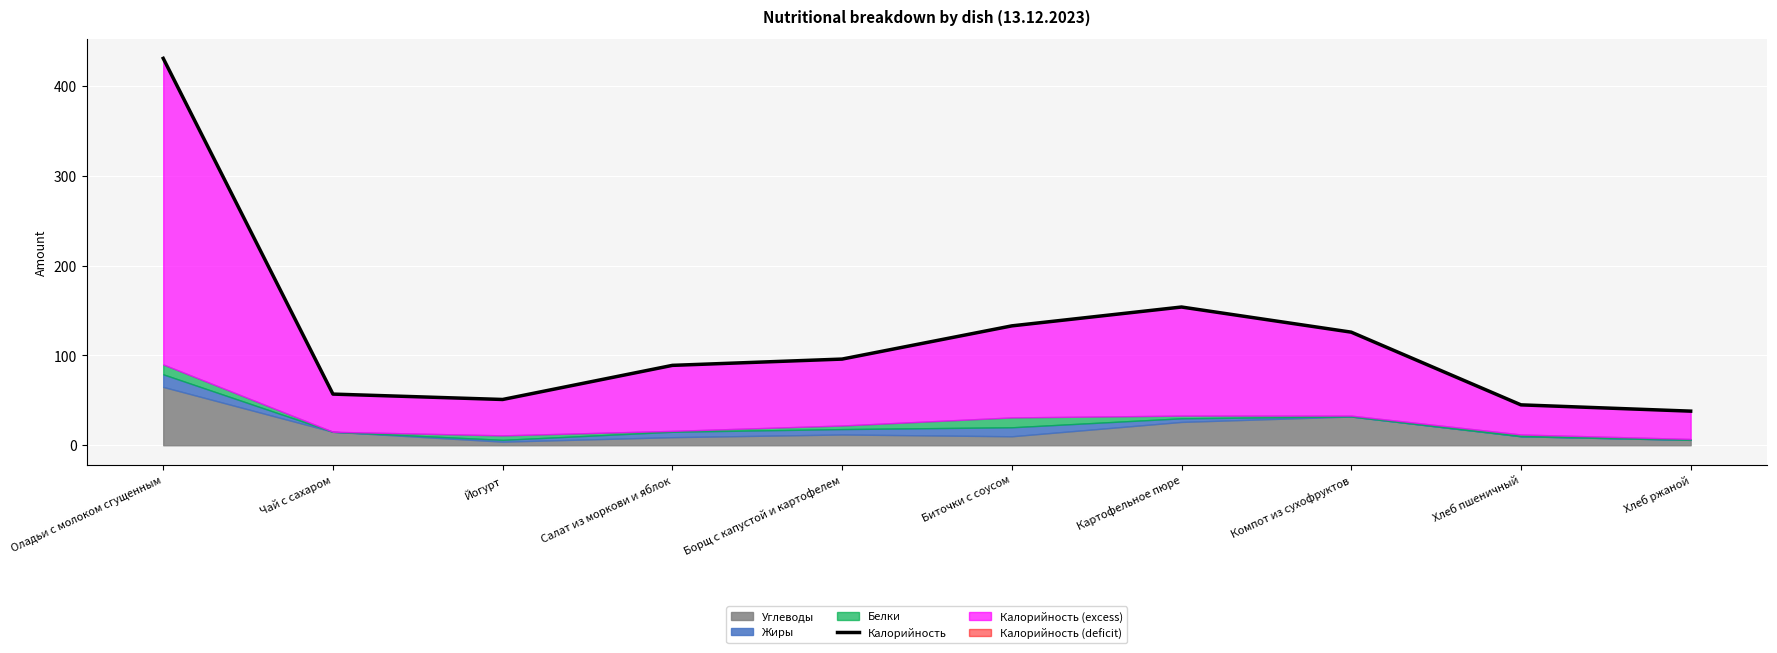

Where is the first local maximum?

Картофельное пюре